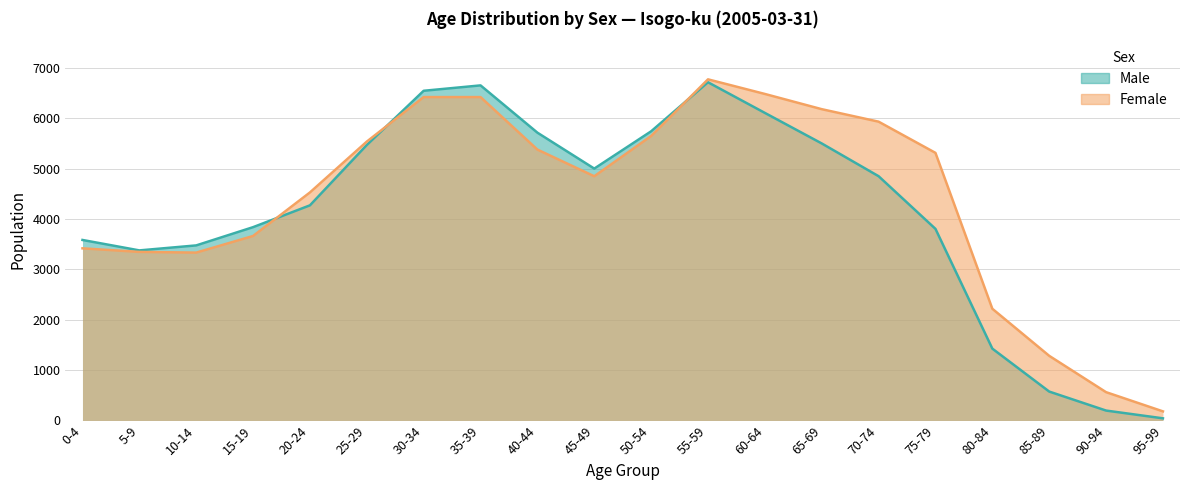

The Male series shows 7965 at 25-29. True or false?

False